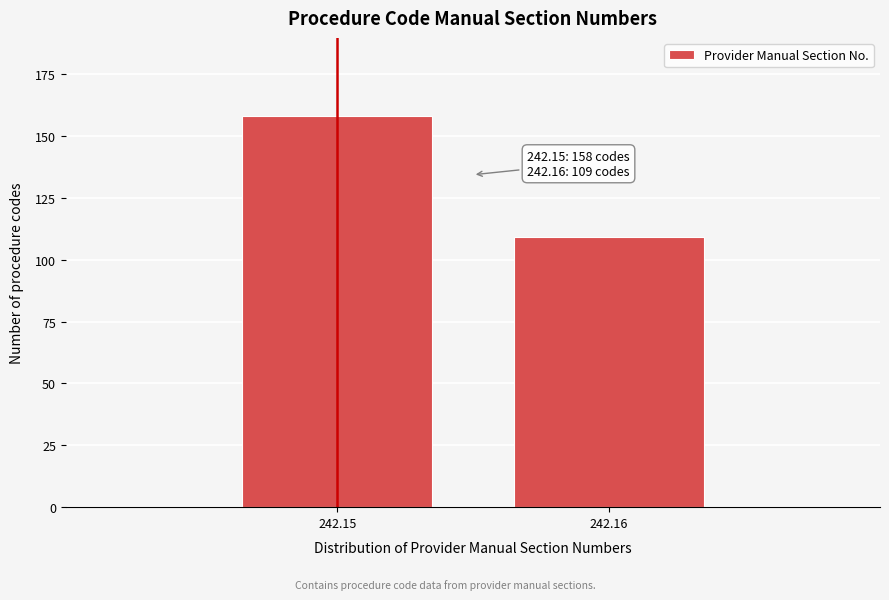

Reading right to left, what are all the values shown in this chart?

109	158